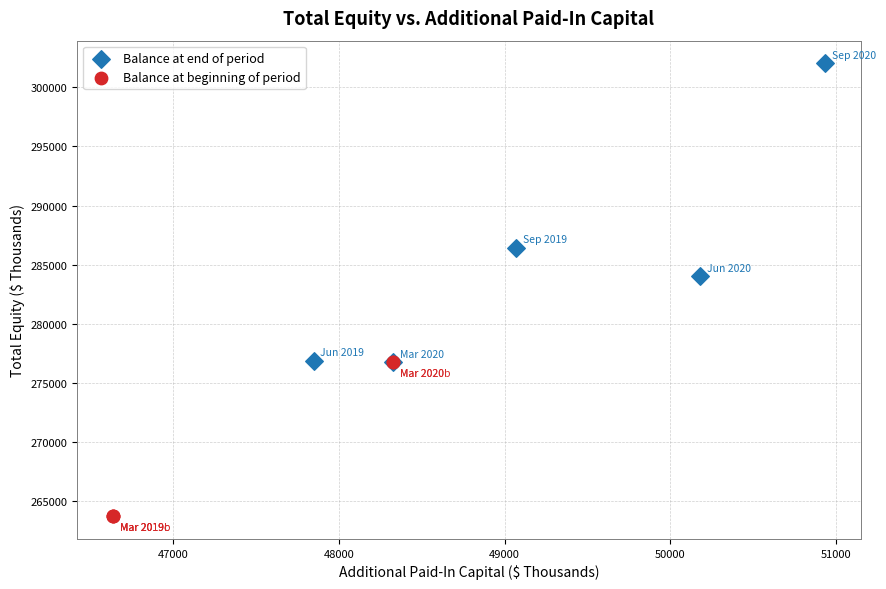

Which series has the widest spread of Y values?

Balance at end of period